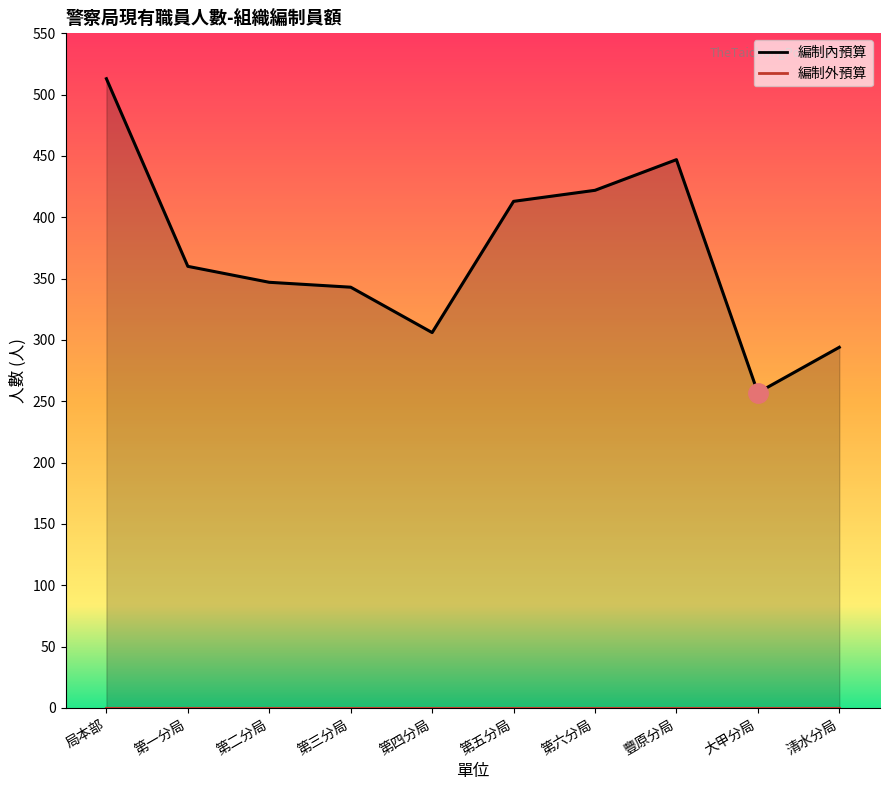

Reading right to left, extract all data points from this chart.

294	257	447	422	413	306	343	347	360	513